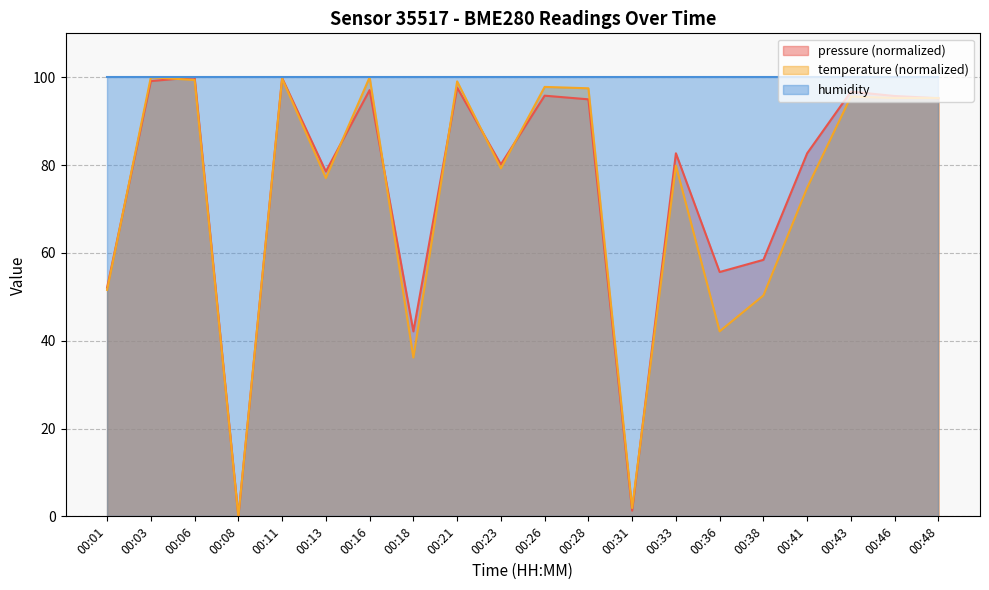

True or false: temperature (normalized) has a value of 1.9 at 00:31.

True